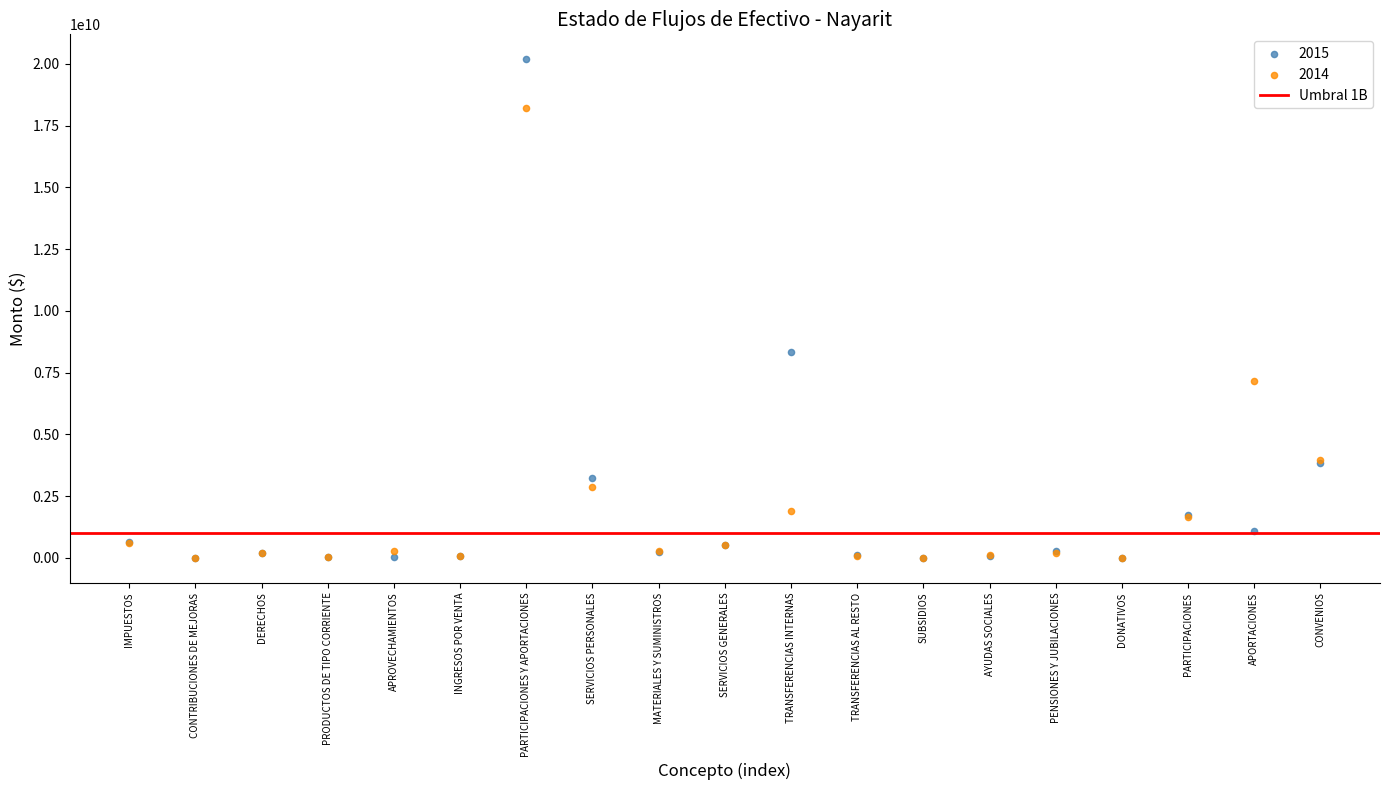

Across all series, what Y value is closest to 10095859065?

8324219225.8